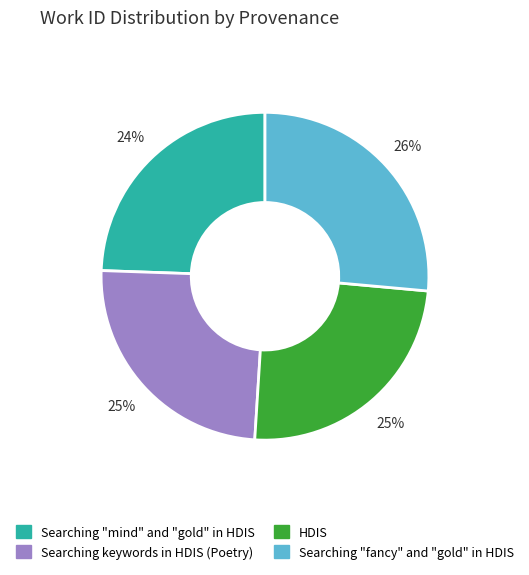

Count the number of slices in the pie.

4